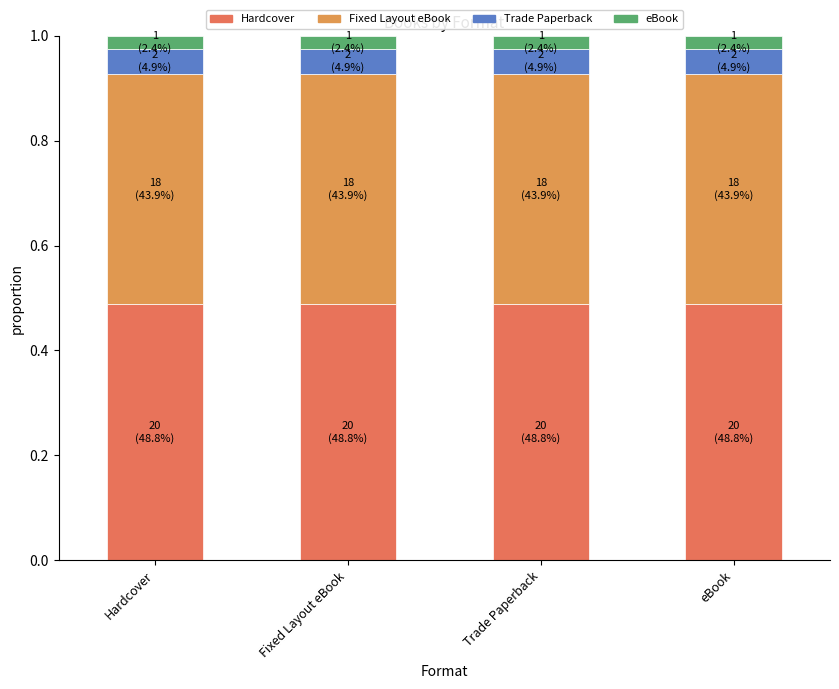

At which category is the sum across all series the highest?

Hardcover